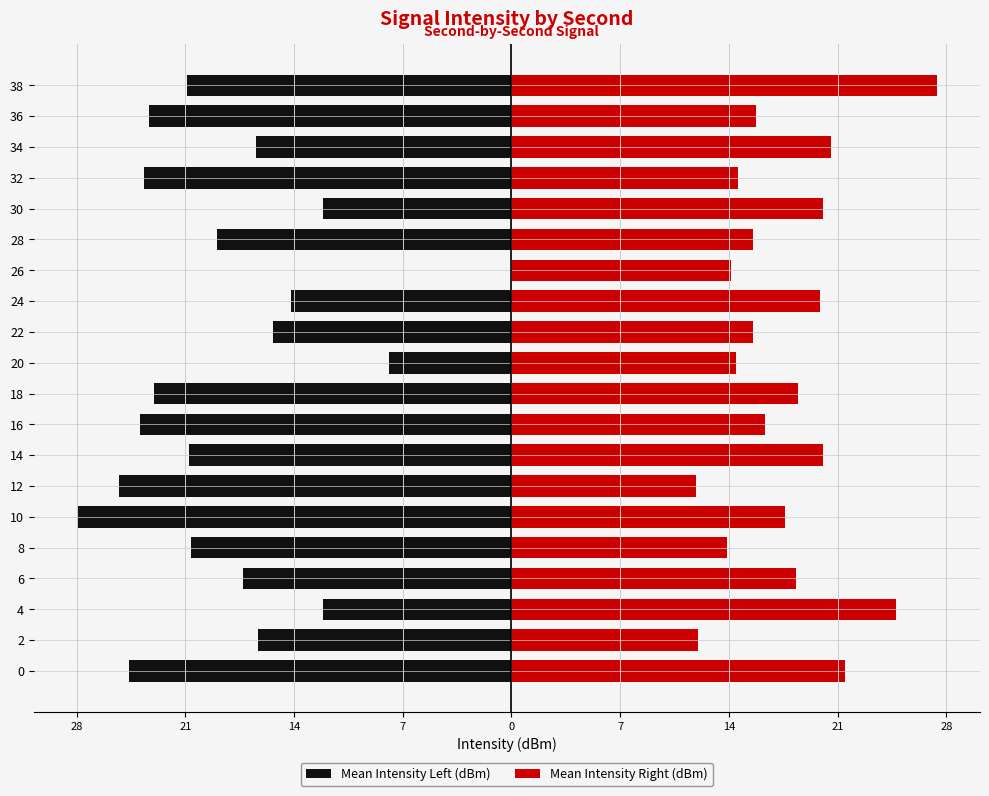

Between 10 and 34, which series saw the biggest shift?

Mean Intensity Left (dBm)